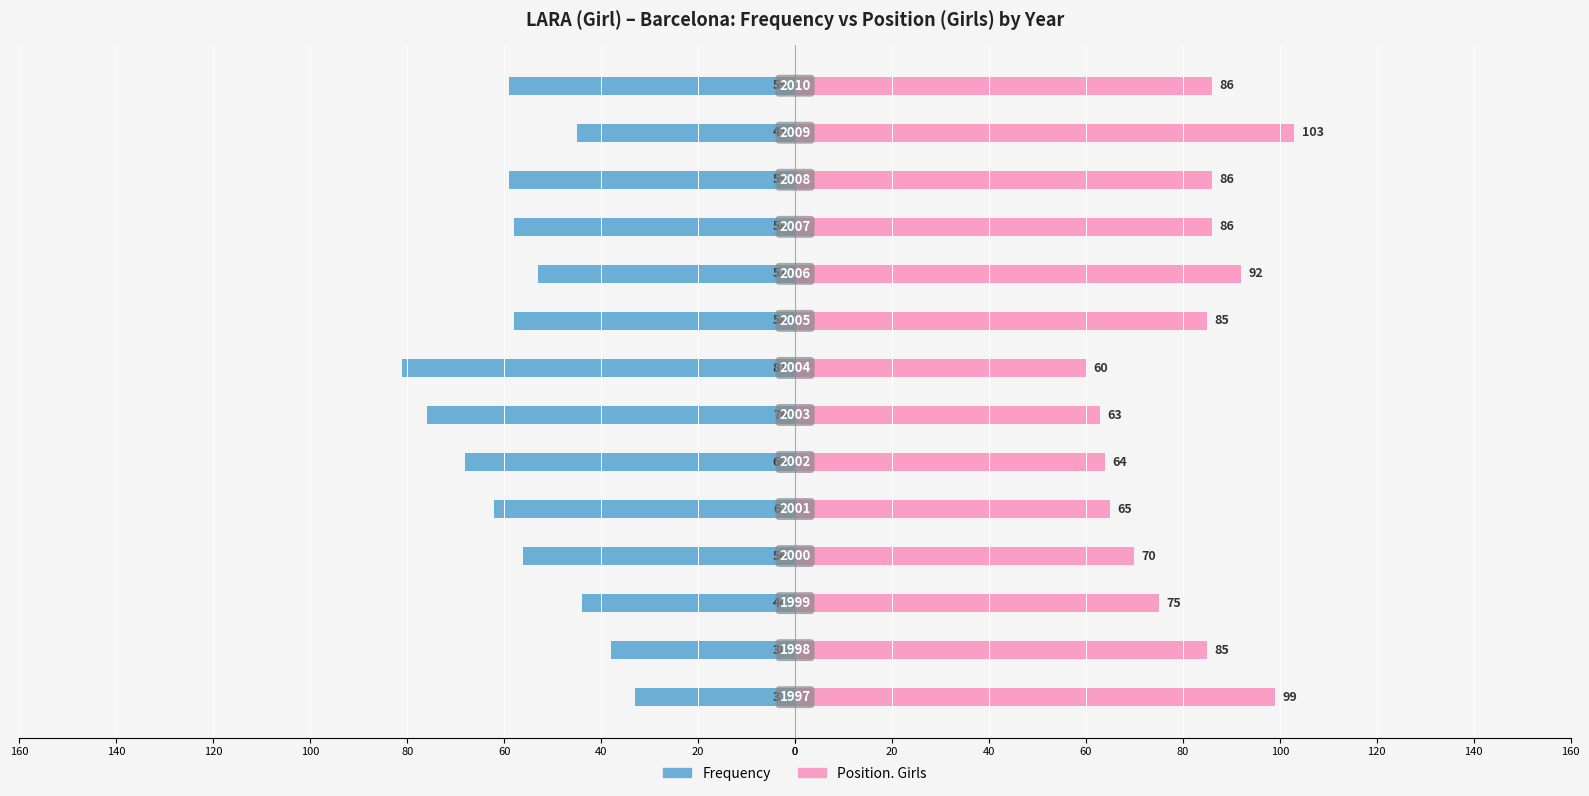

Rank the series by their maximum value, from lowest to highest.

Frequency, Position. Girls